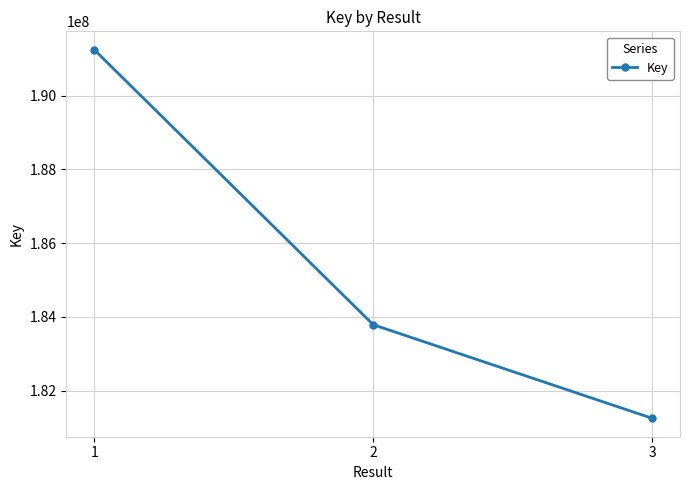

What is the value of the 2nd point from the left?

183788430